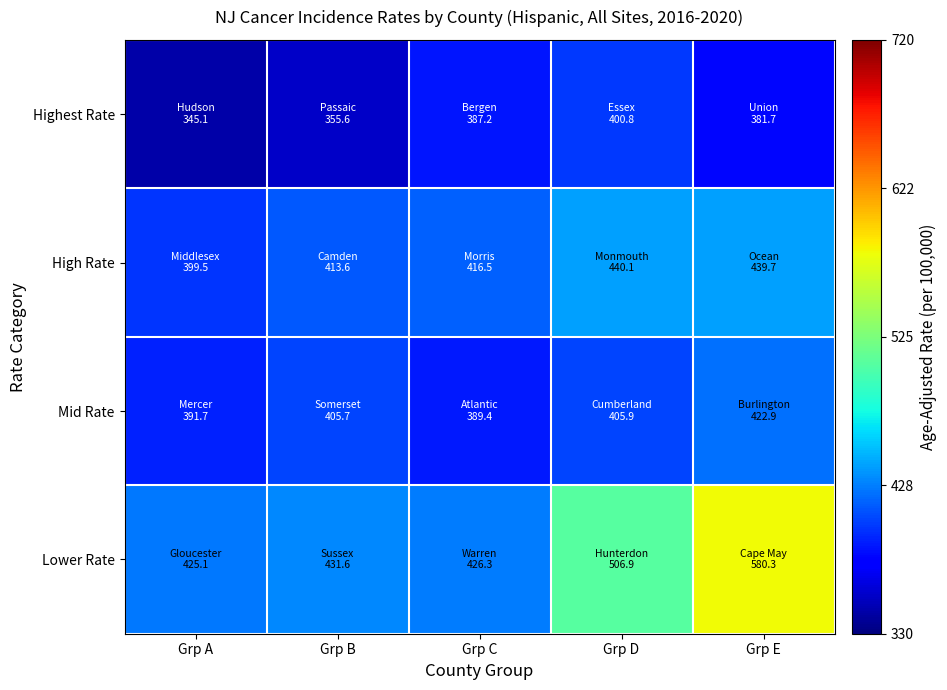

Which series has the largest total across all categories?

Lower Rate